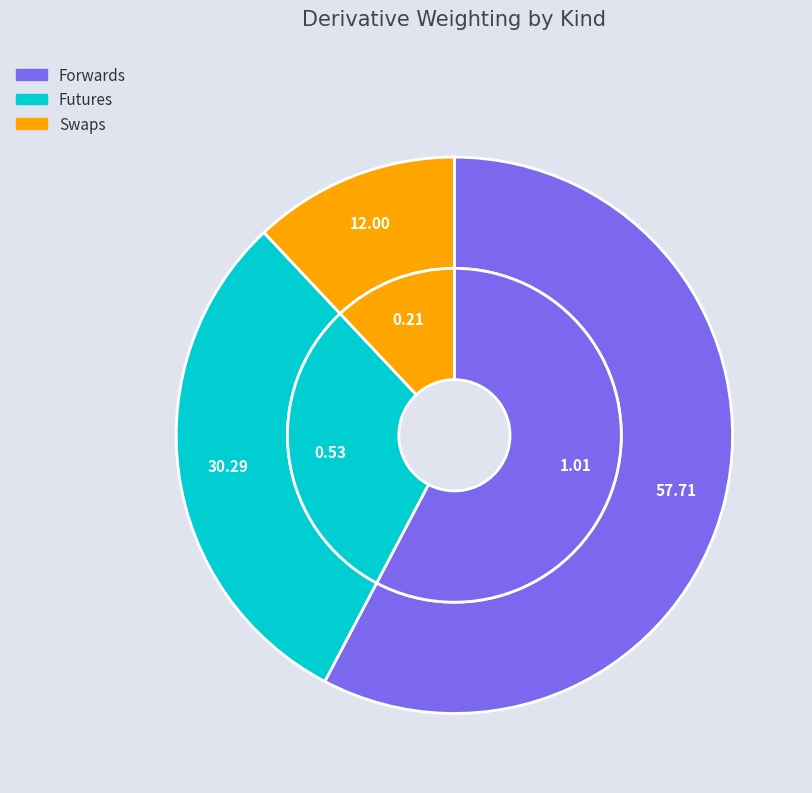

Is Futures the majority of the pie?

No